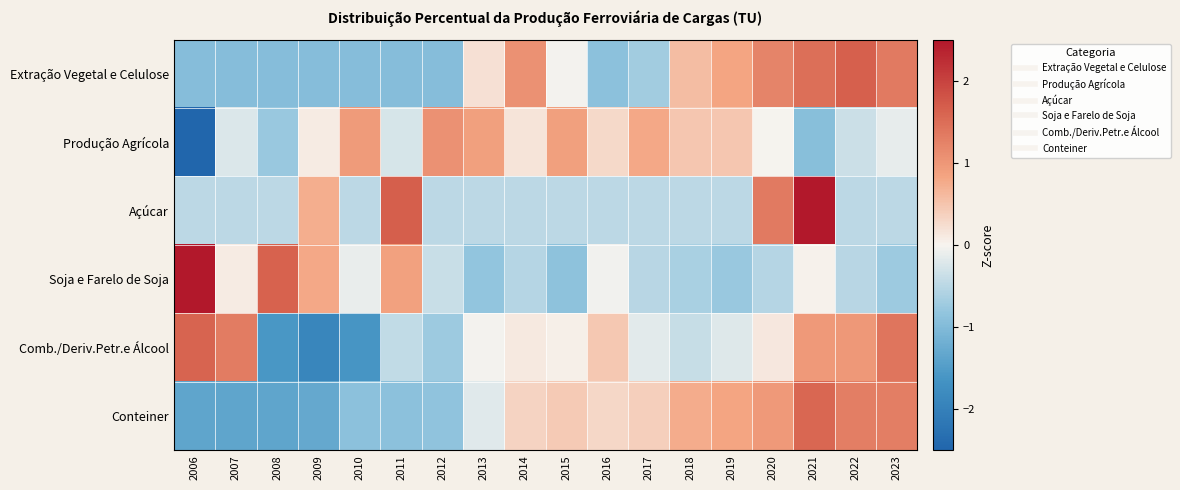

Between 2014 and 2023, which series saw the biggest shift?

Comb./Deriv.Petr.e Álcool